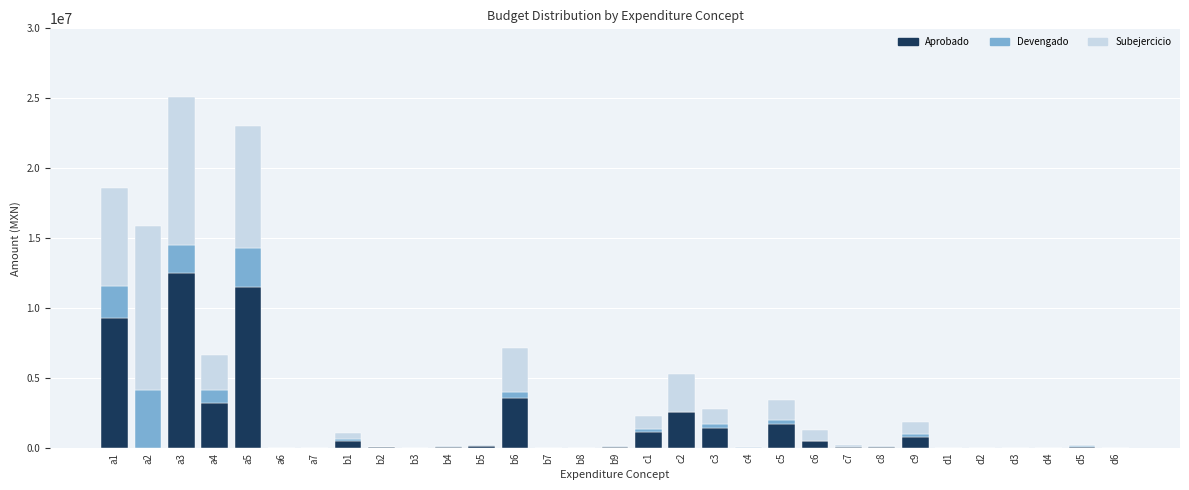

At which category is the sum across all series the highest?

a3